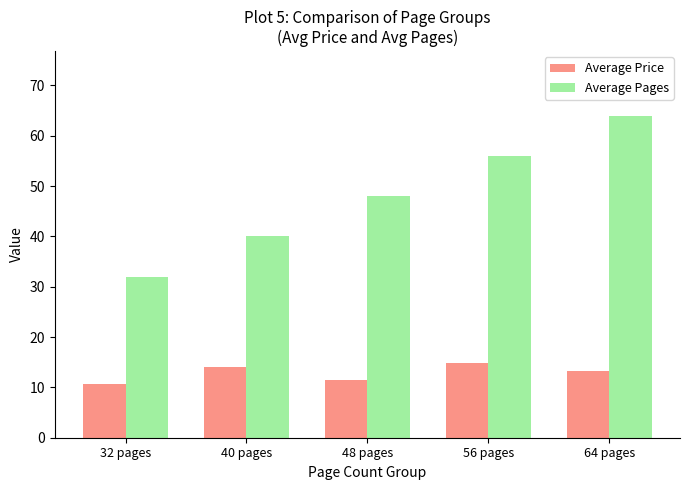

What is the average value of the Average Price series?

12.9